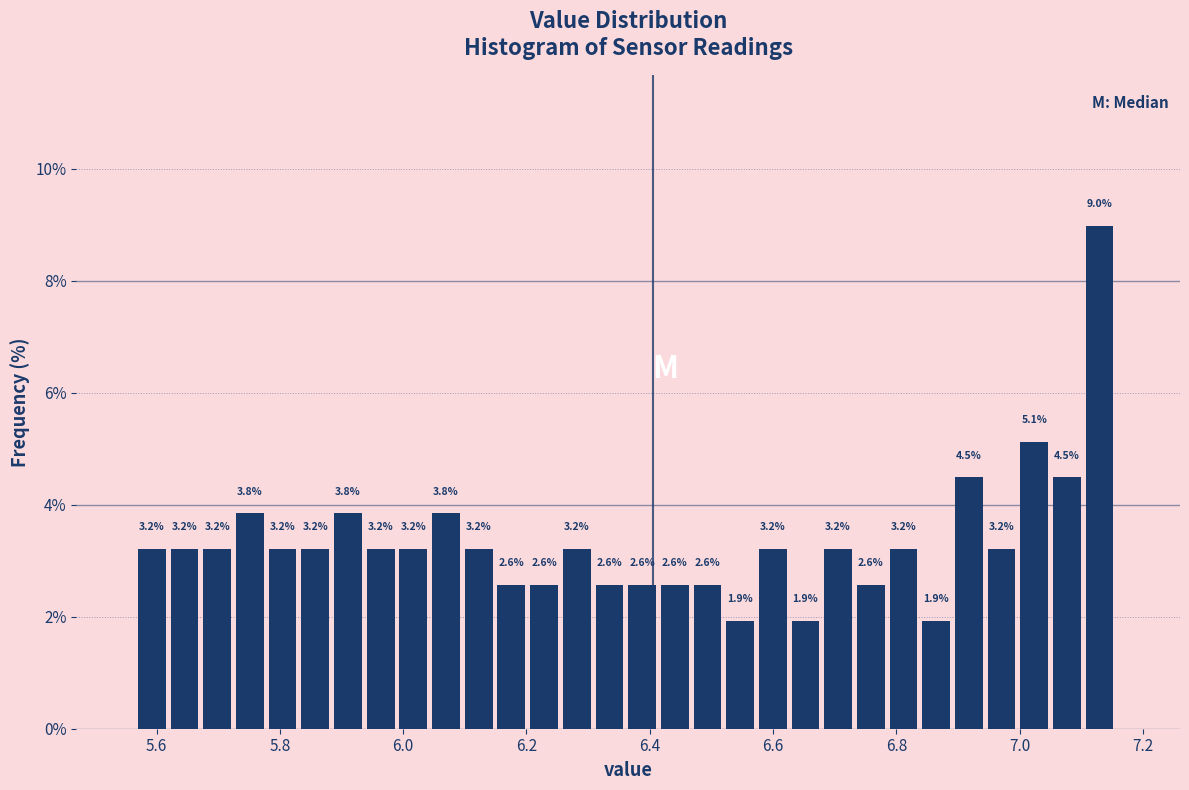

Around what value on the x-axis is the tallest bar? Give the approximate position of its centre, as read against the axis.

7.12